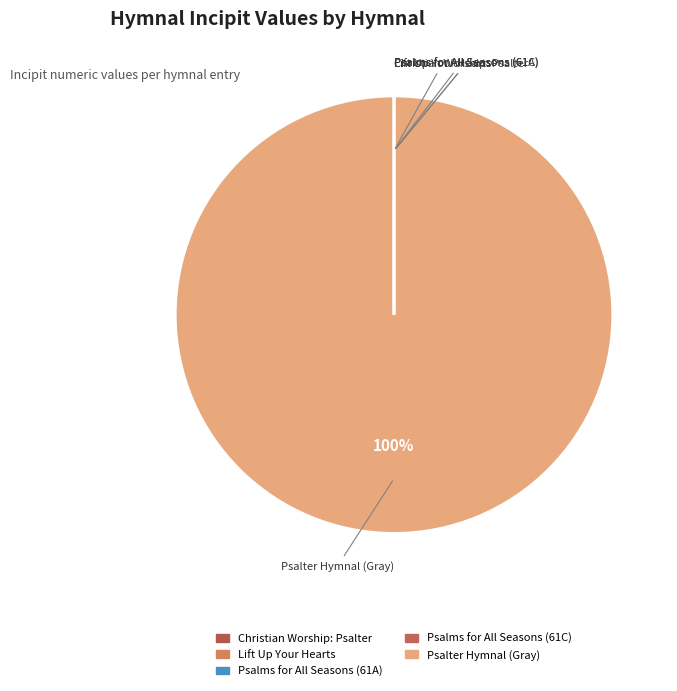

What is the smallest slice in the pie chart?

Psalms for All Seasons (61C)